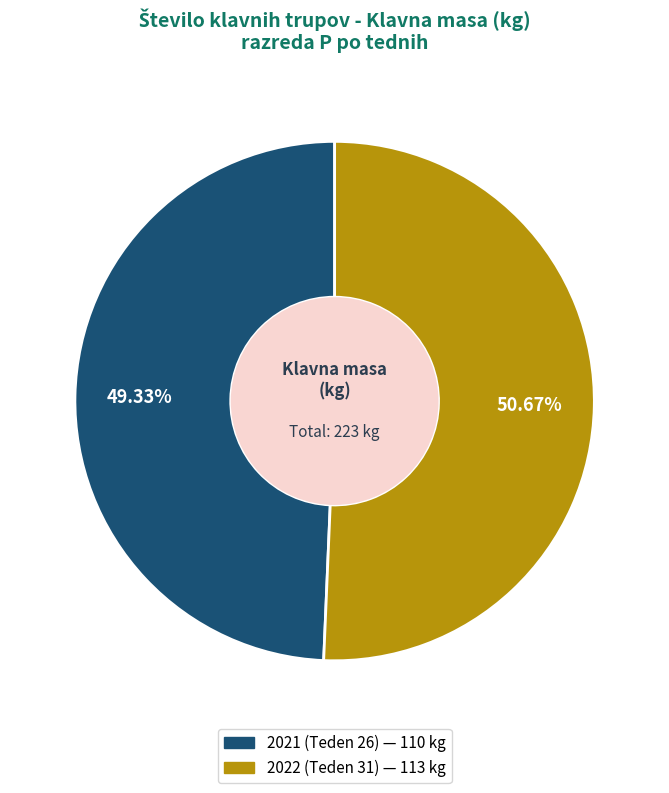

True or false: 2021 (Teden 26) accounts for 49% of the total.

True